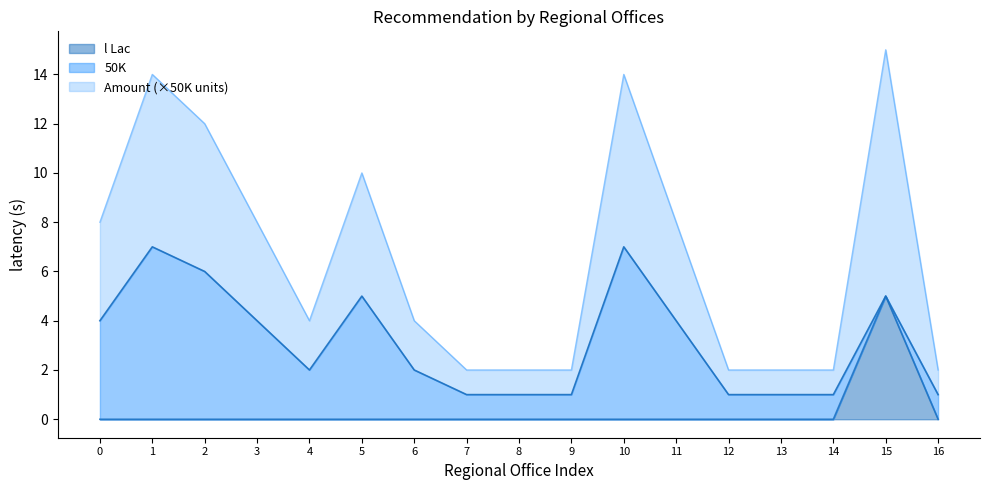

Does the chart display data point markers on the line(s)?

No